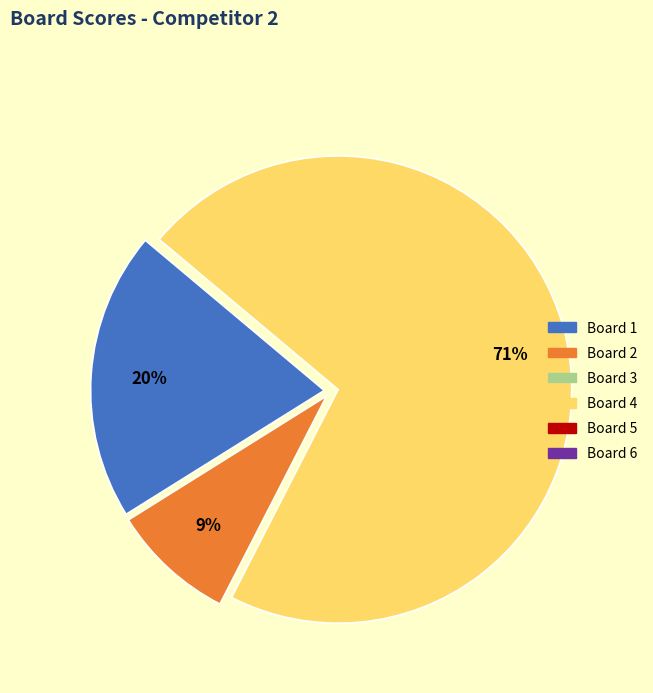

Is there a majority slice in this chart?

Yes